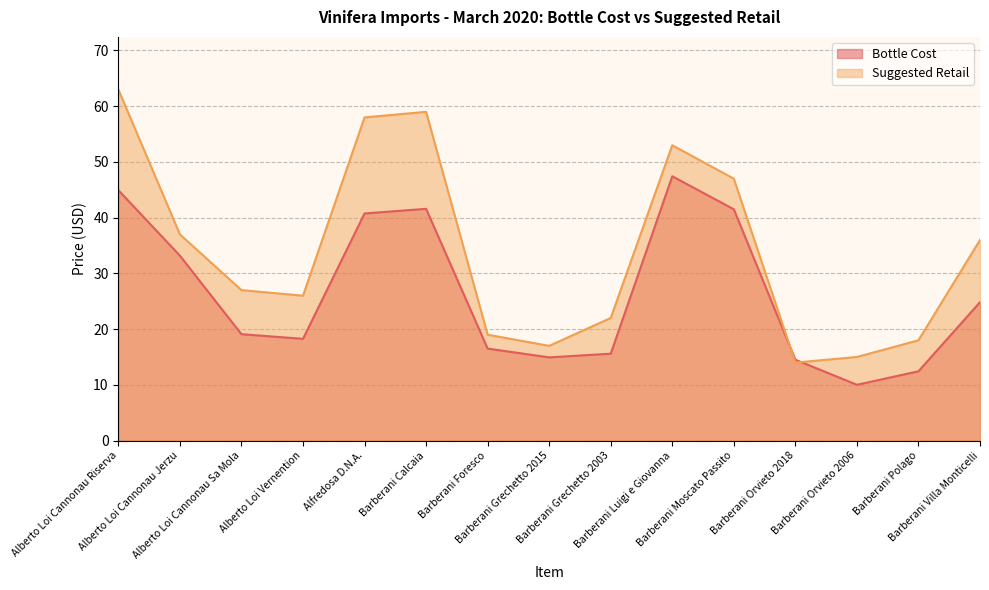

What is the maximum value shown in the chart?

63.0